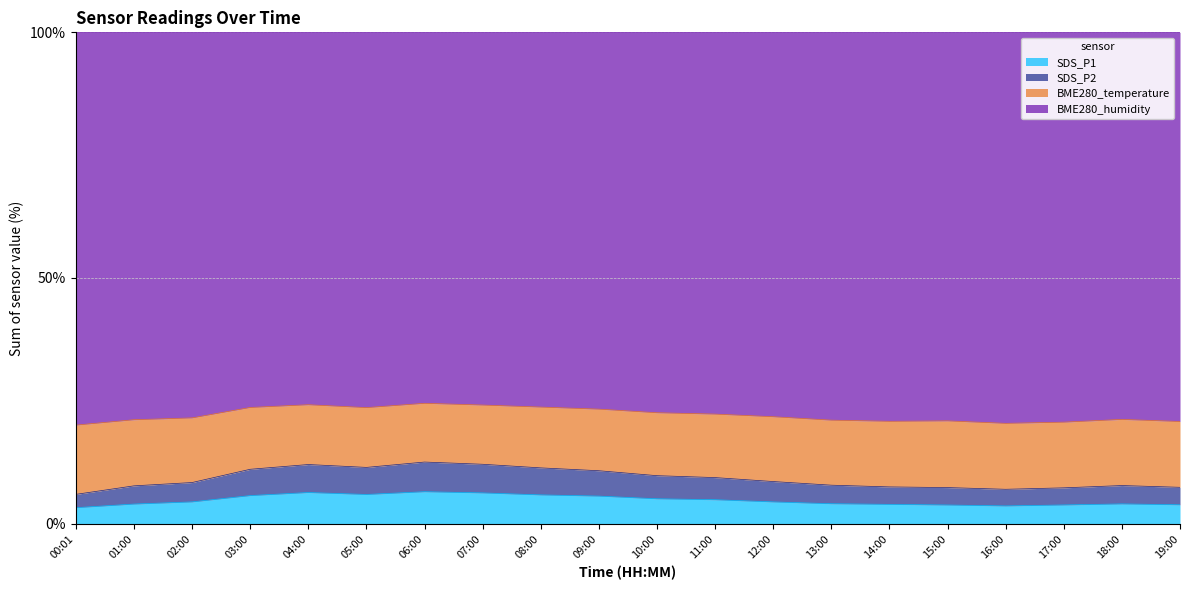

What is the total value across all series at 10:00?

100.0